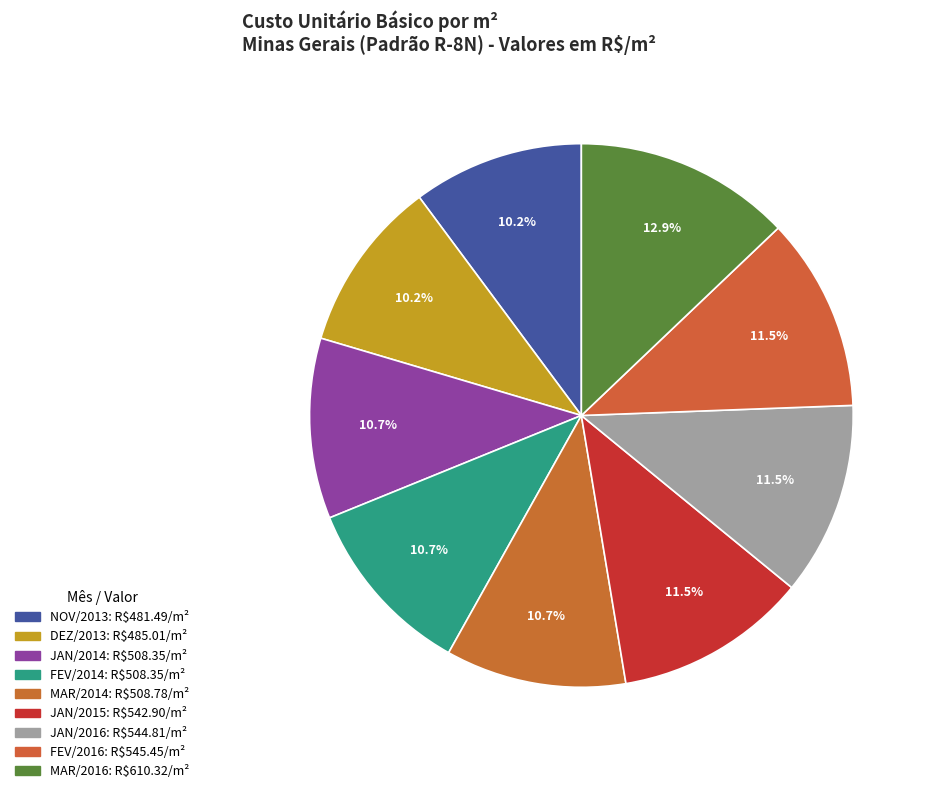

Count the number of slices in the pie.

9